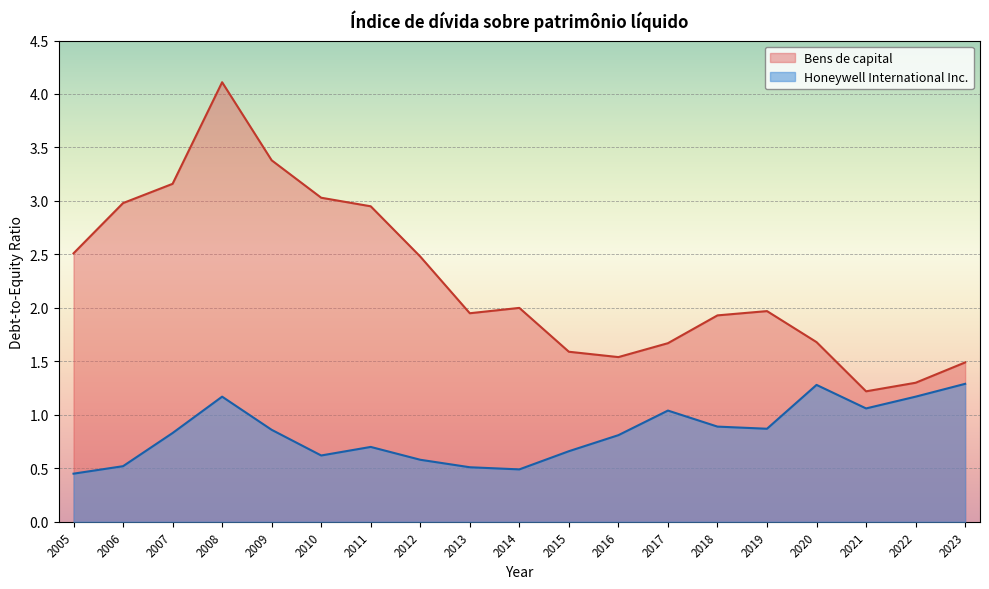

The value of Bens de capital at 2021 is 1.8. True or false?

False